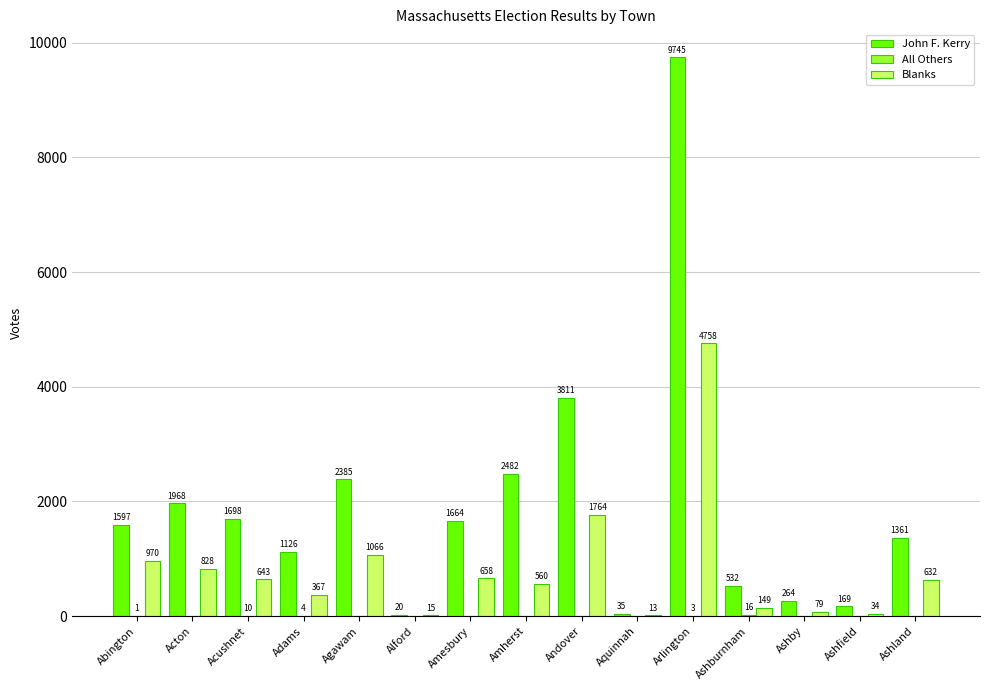

The value of John F. Kerry at Aquinnah is 35. True or false?

True